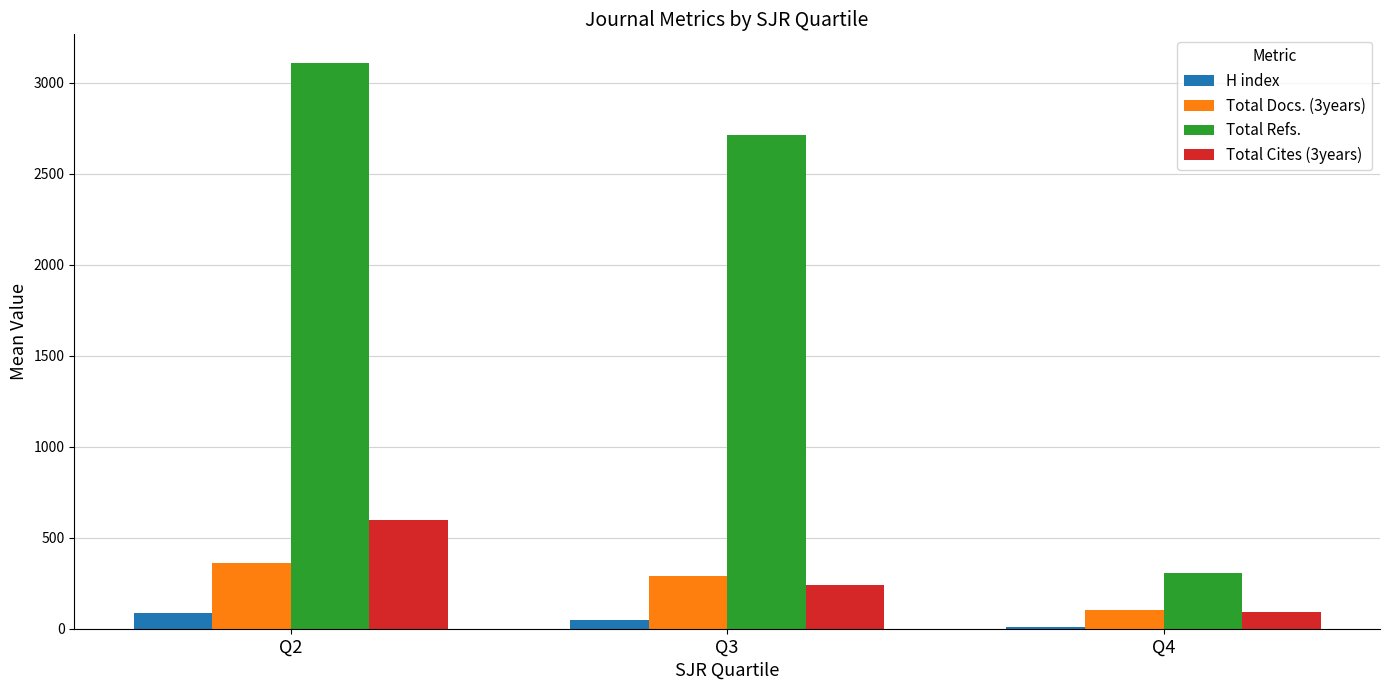

How many distinct data groups are displayed?

4